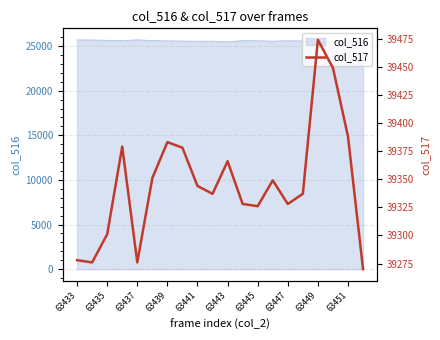

The col_516 series shows 25599 at 63445. True or false?

True